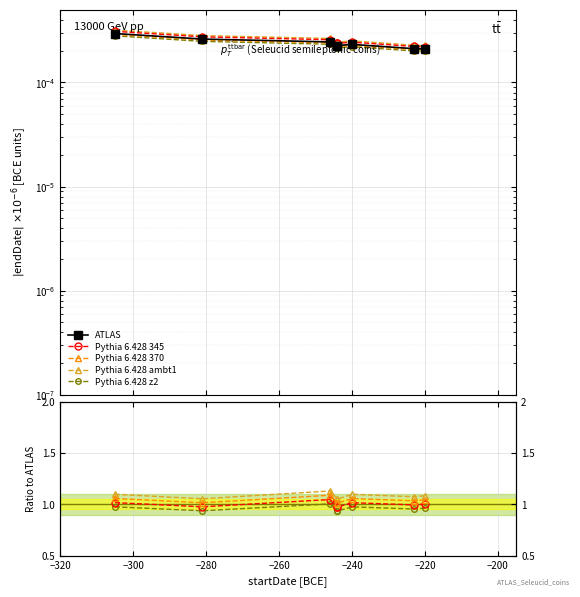

What are all the series names shown in the legend?

ATLAS, Pythia 6.428 345, Pythia 6.428 370, Pythia 6.428 ambt1, Pythia 6.428 z2